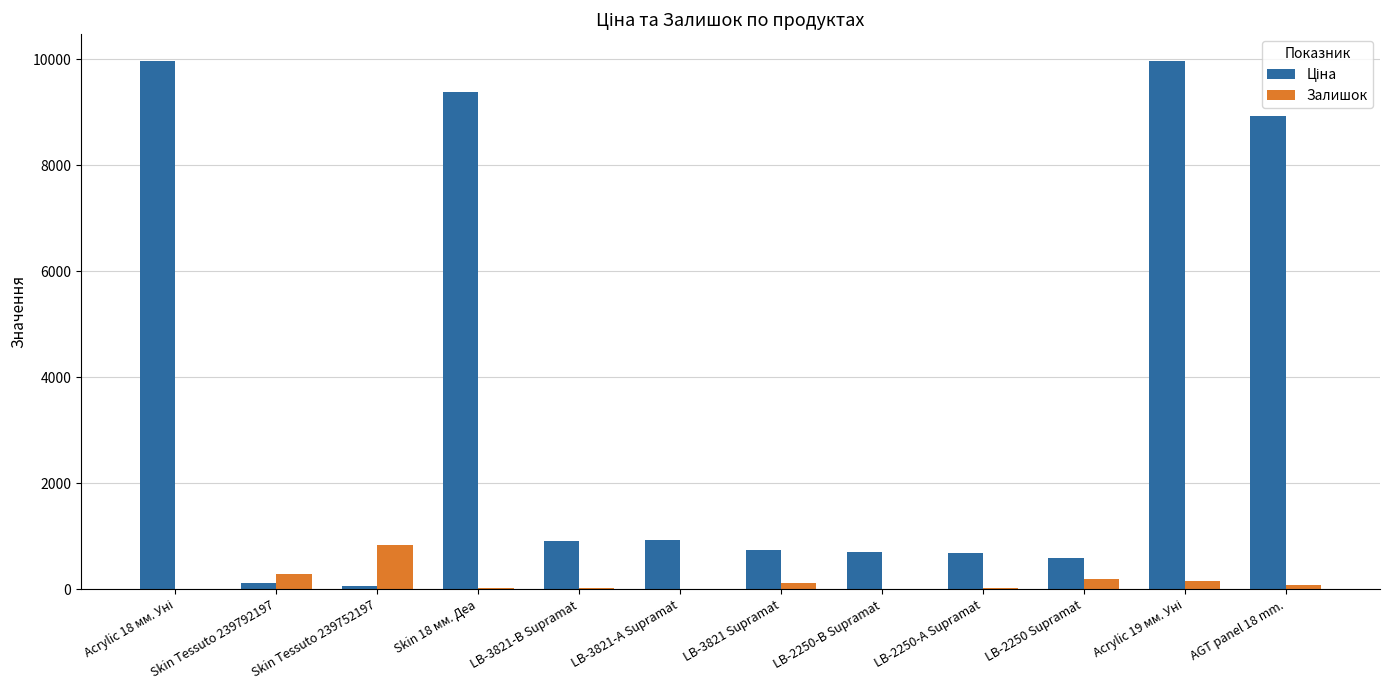

What is the spread (max minus min) of values at LB-3821-В Supramat?

886.4